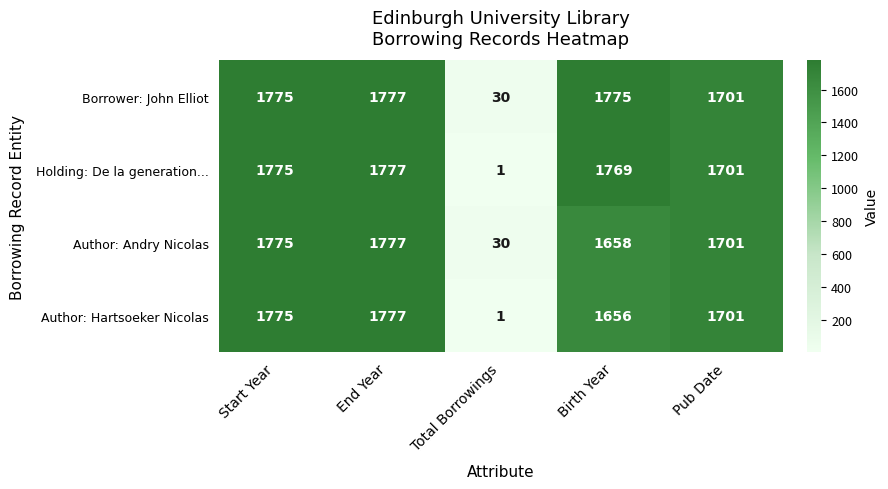

List the series in order of their overall mean, highest first.

Borrower: John Elliot, Holding: De la generation..., Author: Andry Nicolas, Author: Hartsoeker Nicolas